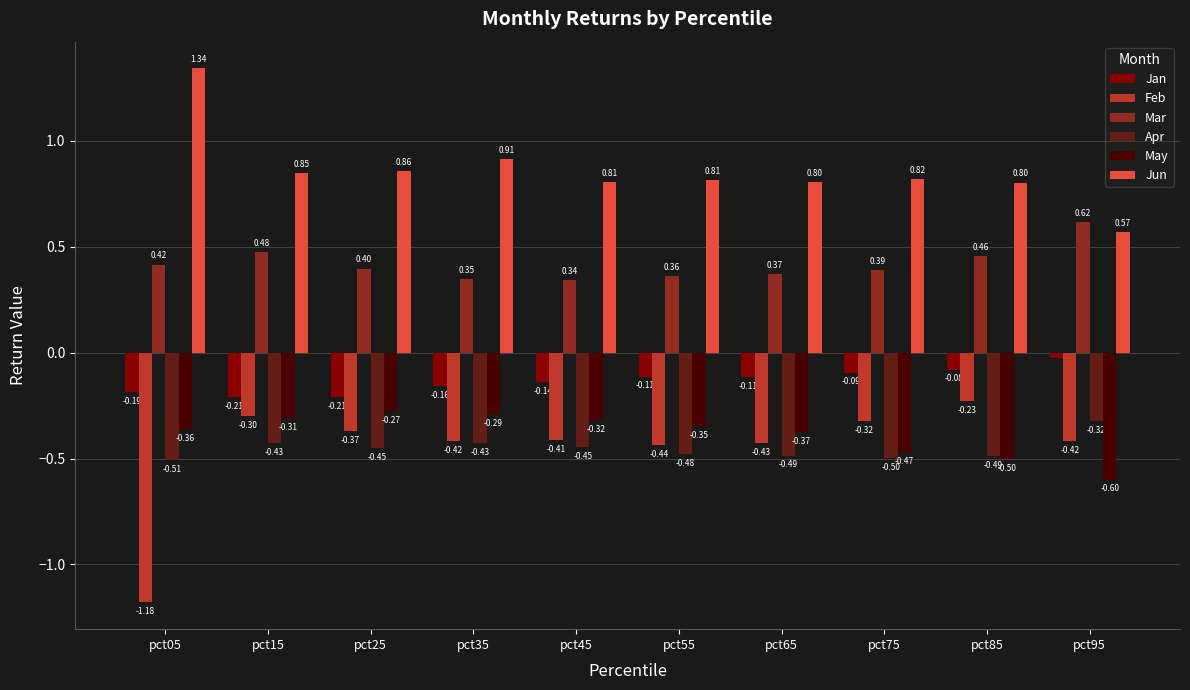

What is the value of the May bar at the 8th from the left?

-0.5